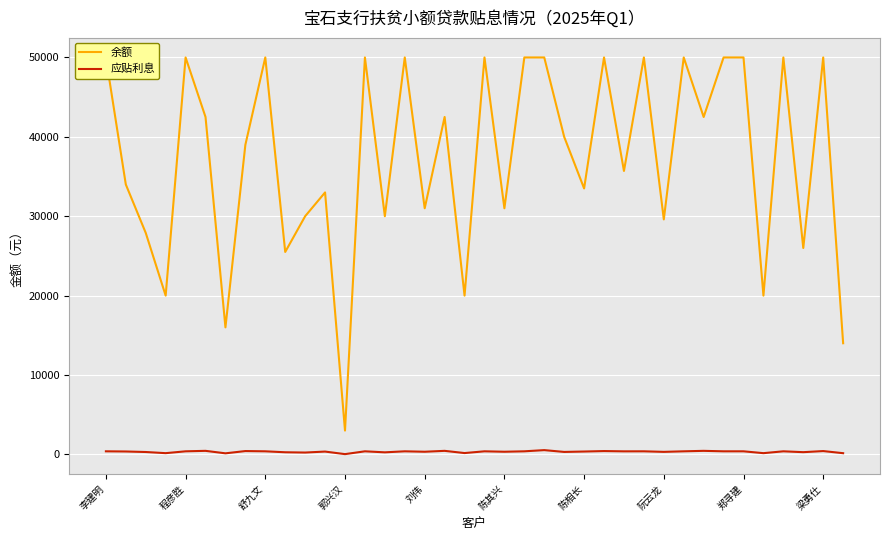

List the labels in order of 应贴利息 value, smallest first.

12, 陈相长, 37, 郭兴汉, 33, 18, 10, 14, 梁勇仕, 35, 舒九文, 23, 28, 16, 20, 11, 24, 程彦胜, 26, 李建明, 刘伟, 郑寻建, 13, 15, 19, 21, 27, 29, 31, 32, 34, 25, 36, 阮云龙, 陈其兴, 17, 30, 22